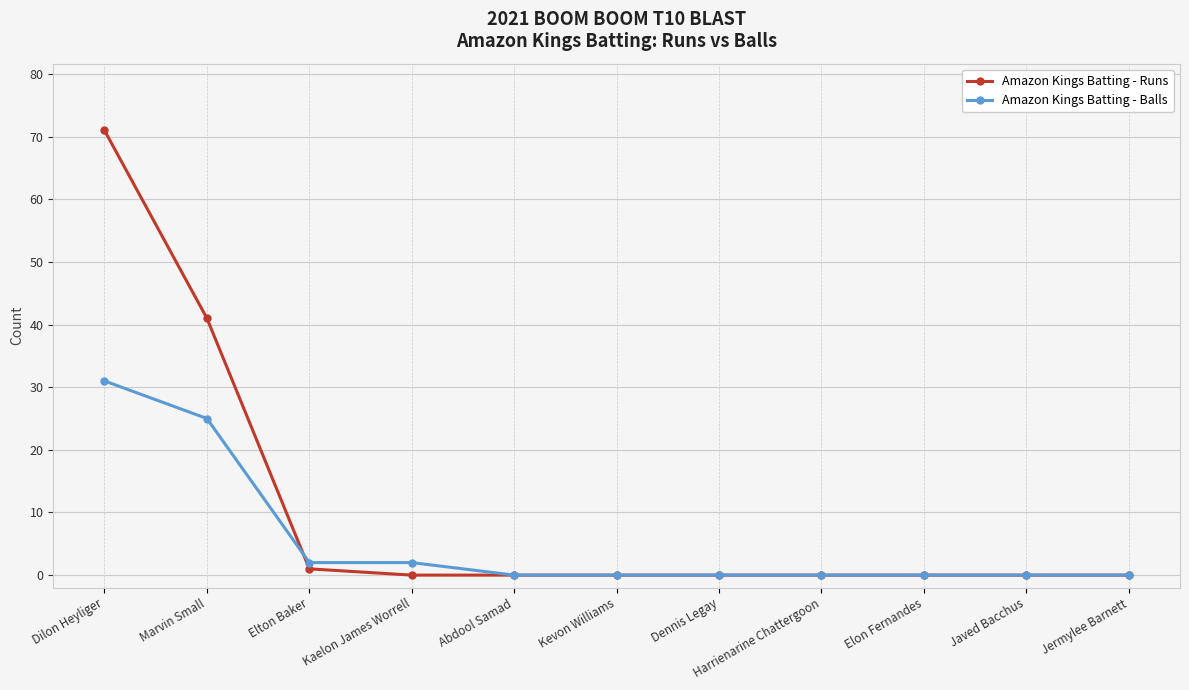

Is it true that Amazon Kings Batting - Runs equals -28 at Javed Bacchus?

False